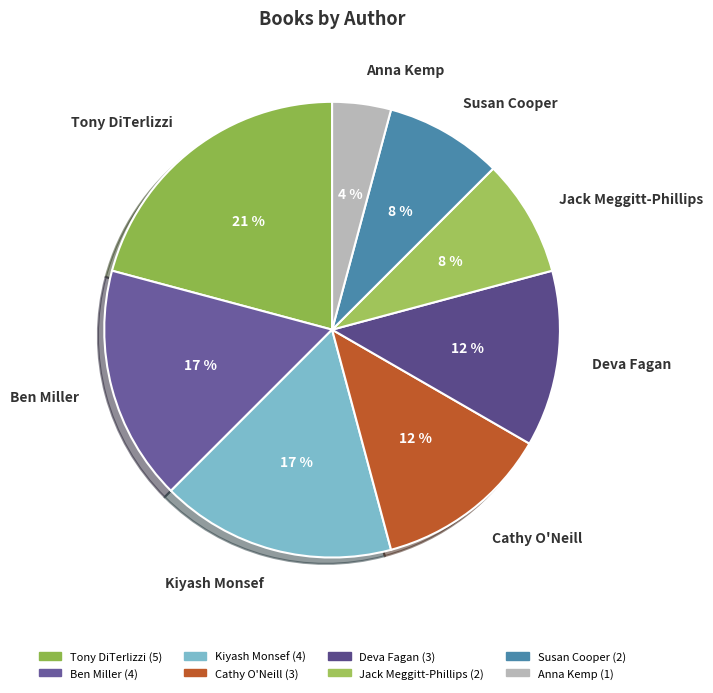

Does any single category account for the majority?

No